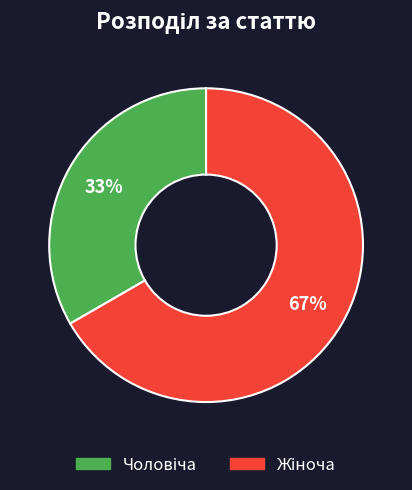

Does any single category account for the majority?

Yes